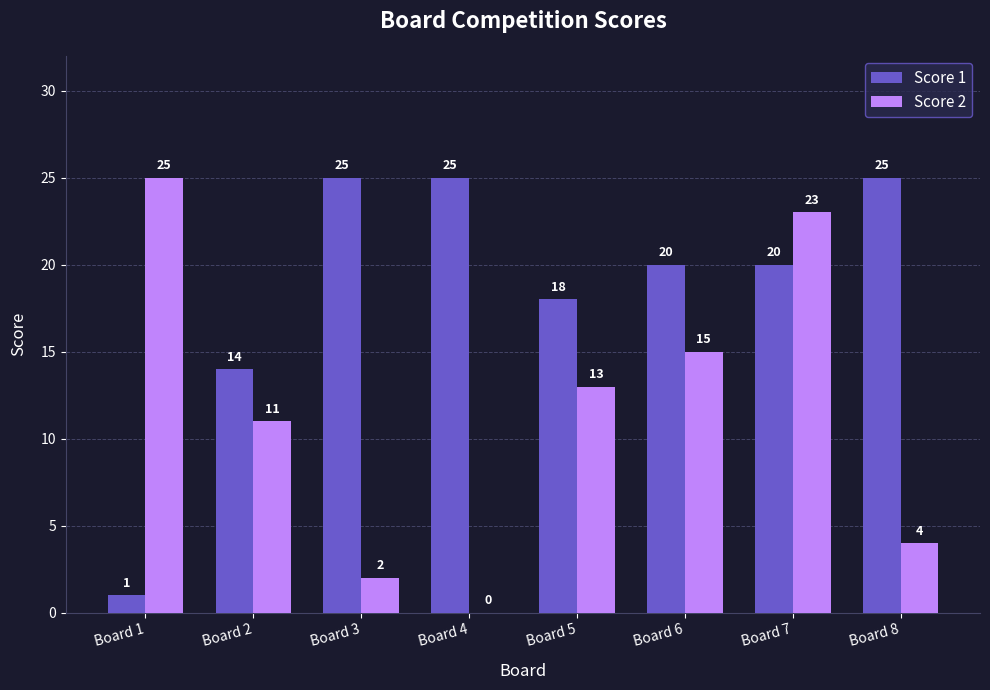

What is the difference between the Score 1 values at Board 3 and Board 7?

5